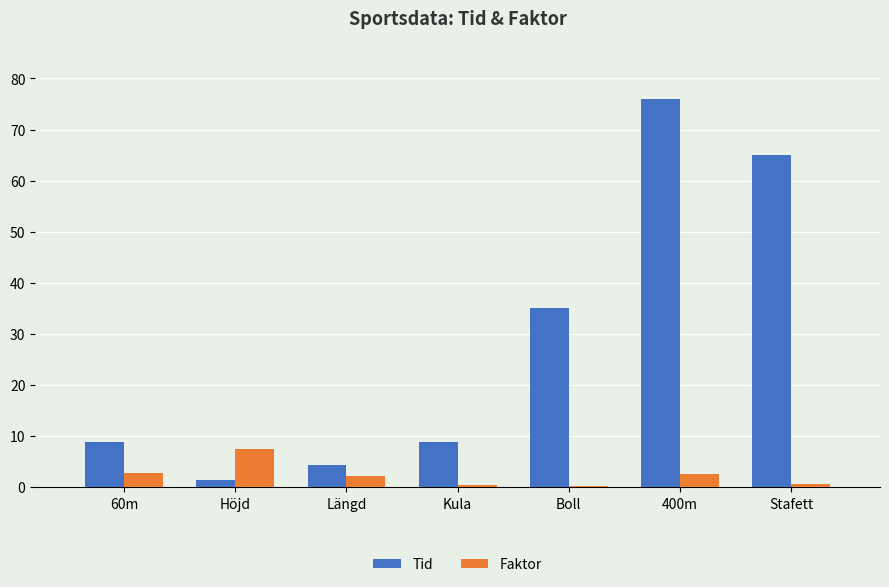

What is the highest value of the Tid series?

76.0